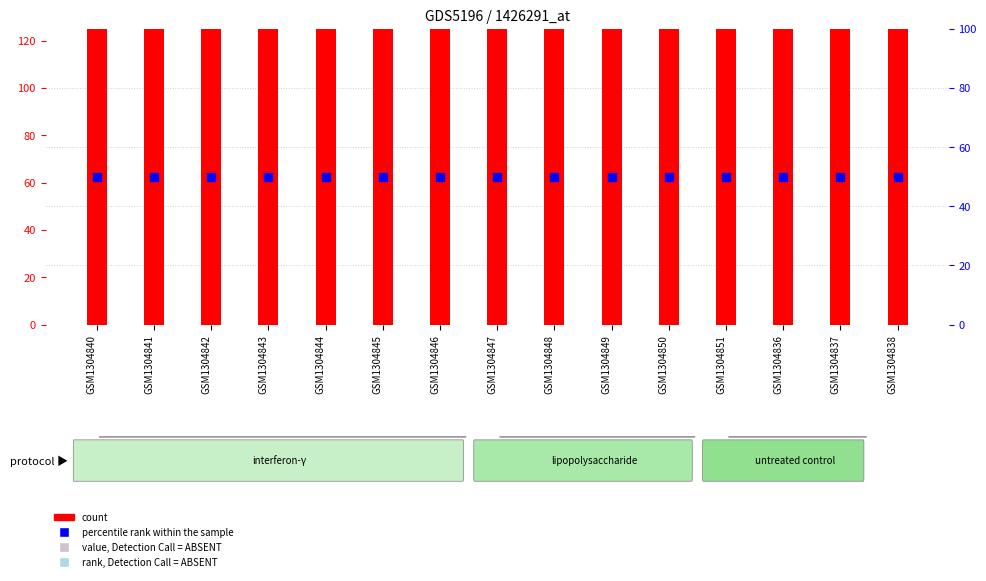

What are all the series names shown in the legend?

count, percentile rank within the sample